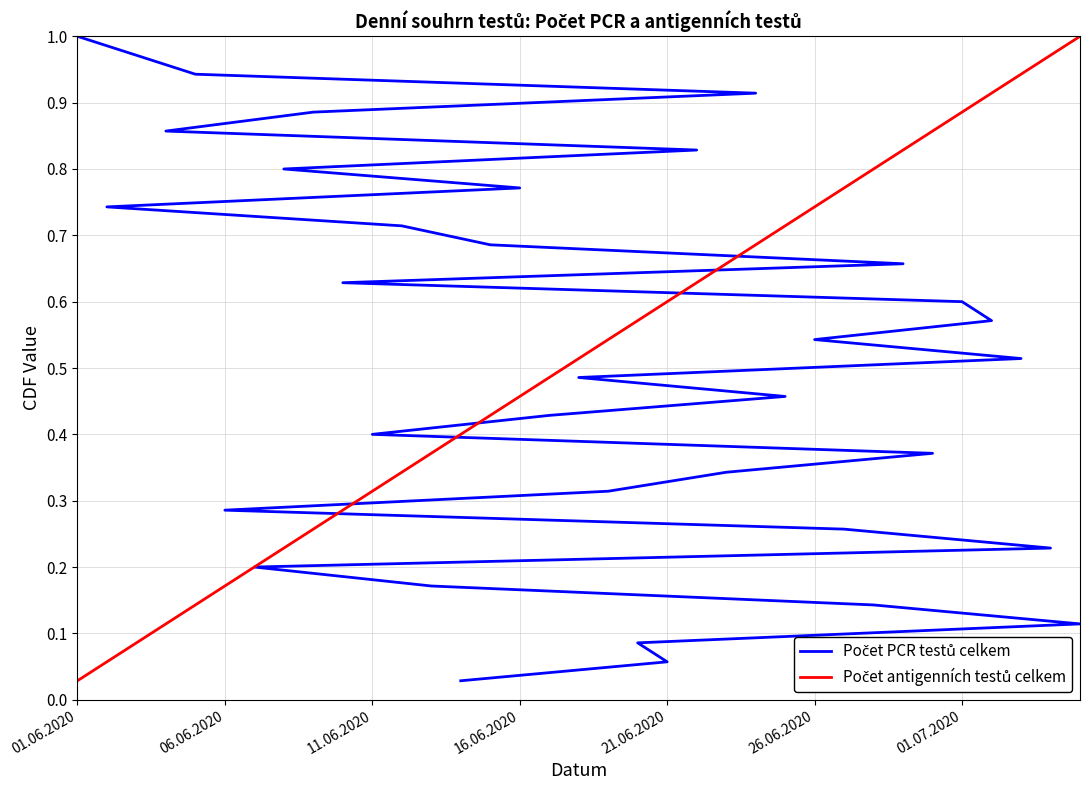

Where is Počet antigenních testů celkem nearest to the value 0?

01.06.2020